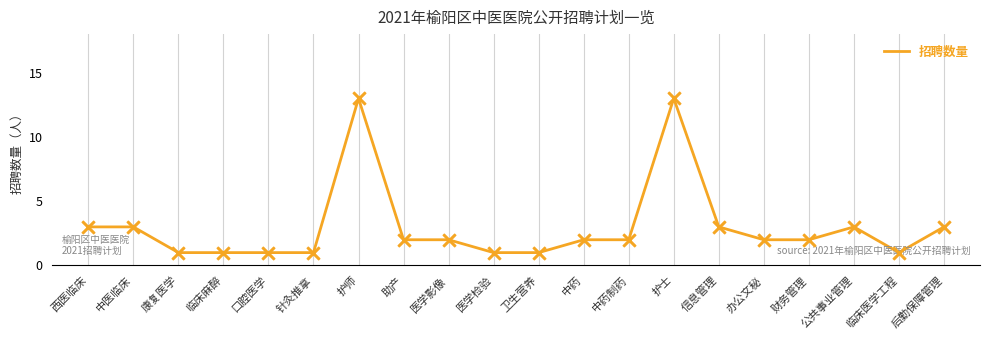

What is the ratio of the value at 口腔医学 to the value at 针灸推拿?

1.0